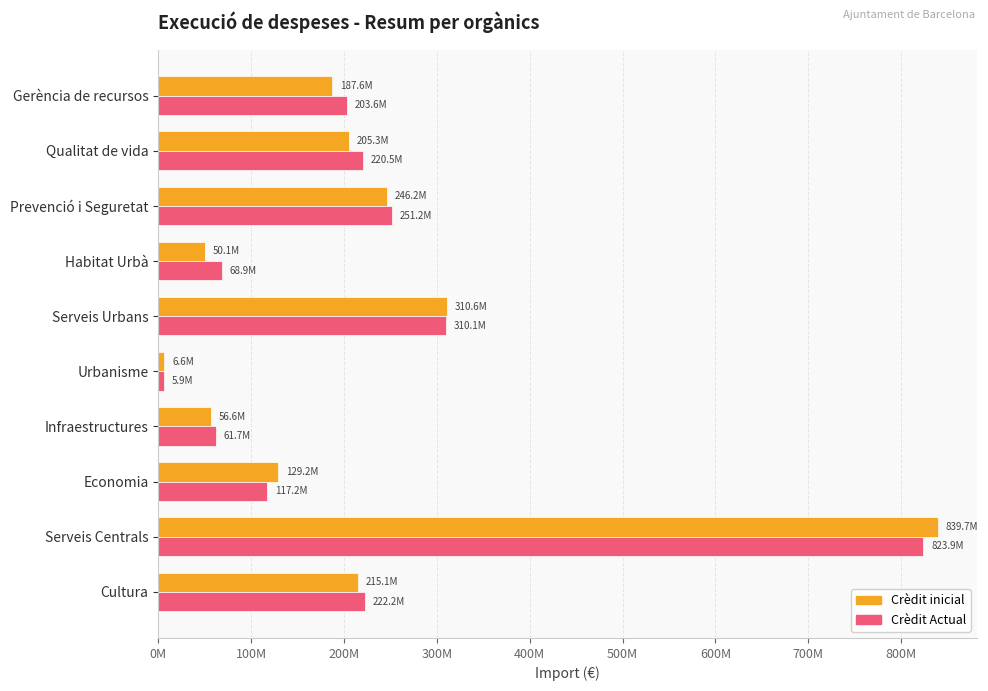

Reading right to left, list all the values displayed in this chart.

Crèdit inicial: 215141158.6	839696804.1	129158476.3	56634642.4	6604592.1	310628104.8	50069128.5	246207865.2	205332965.0	187615066.3
Crèdit Actual: 222189548.3	823933231.9	117238644.3	61745656.9	5946728.6	310129784.6	68930743.2	251230274.3	220545297.2	203648086.0